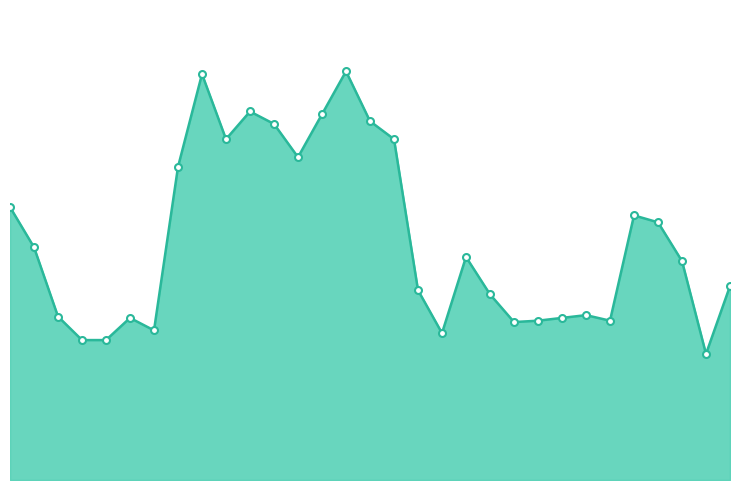

Is this an area chart (filled region under the line)?

Yes